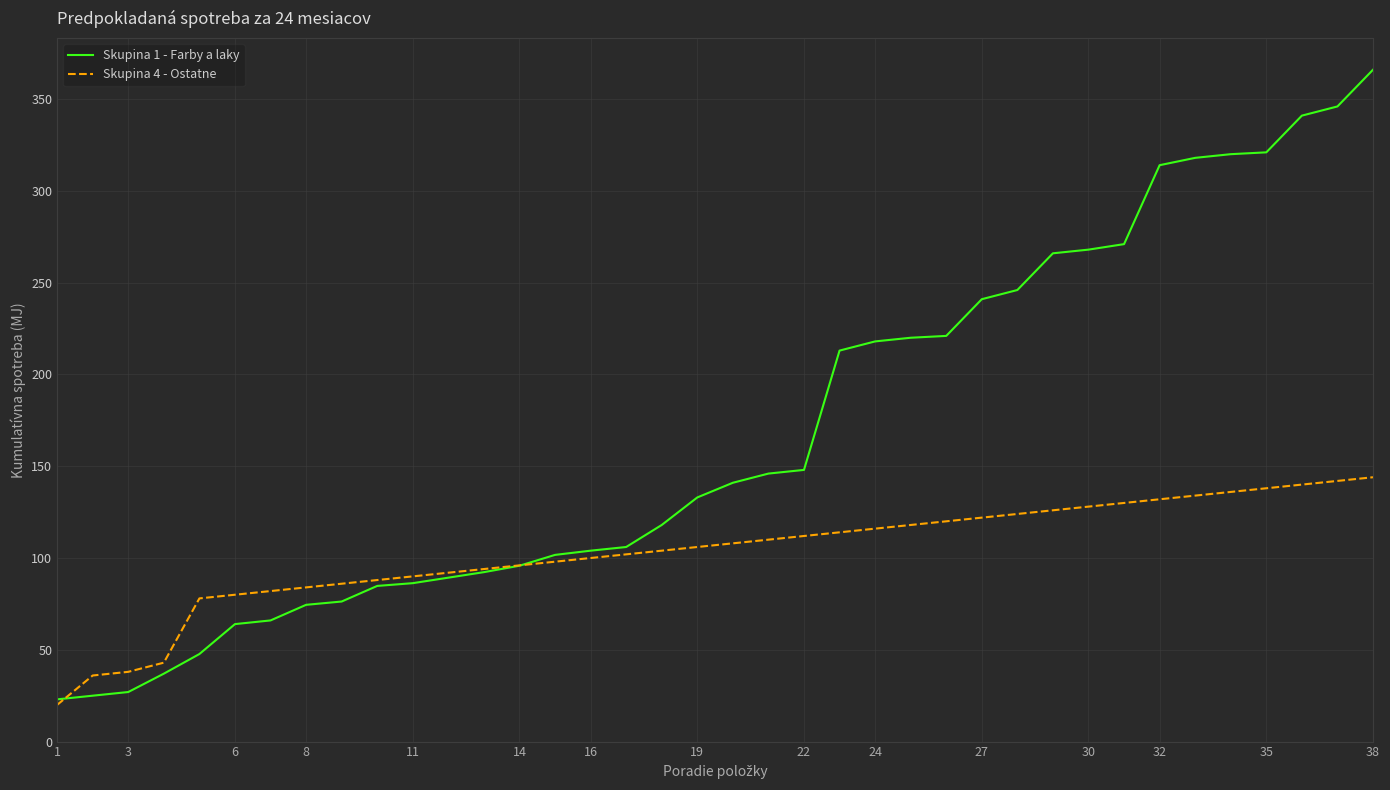

Which series has the largest range (max minus min)?

Skupina 1 - Farby a laky